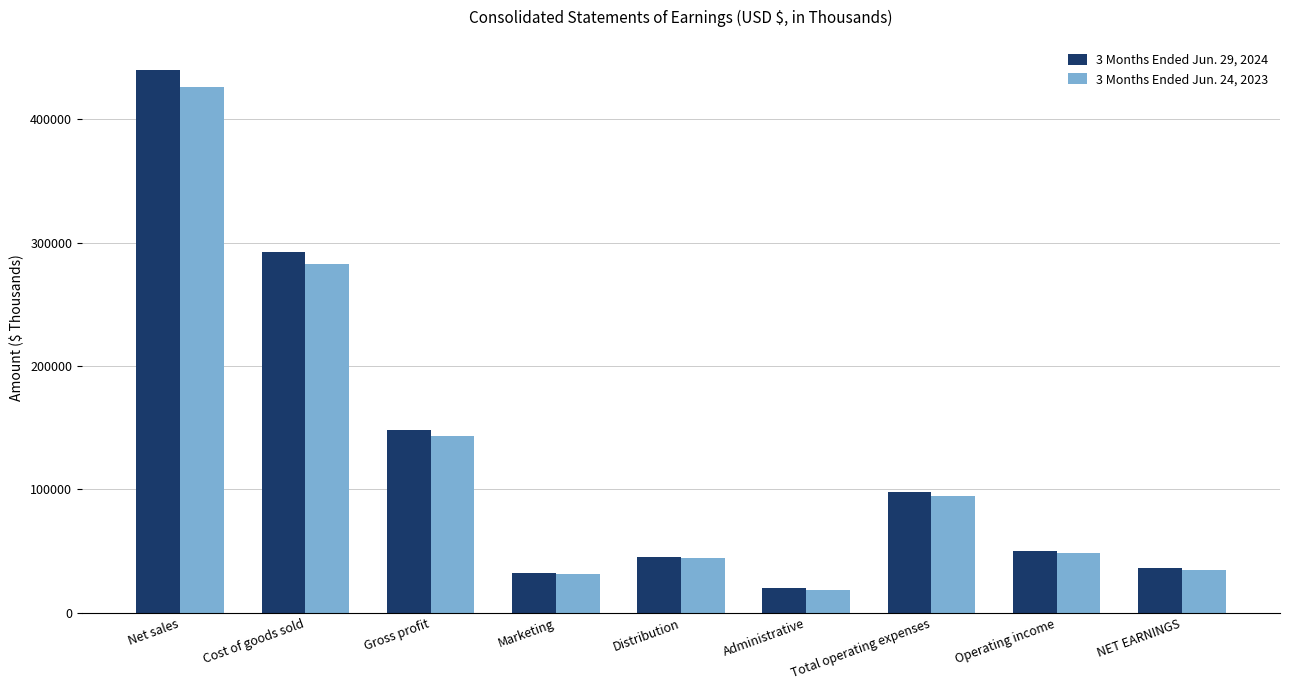

What is the label of the 1st bar from the right?

NET EARNINGS